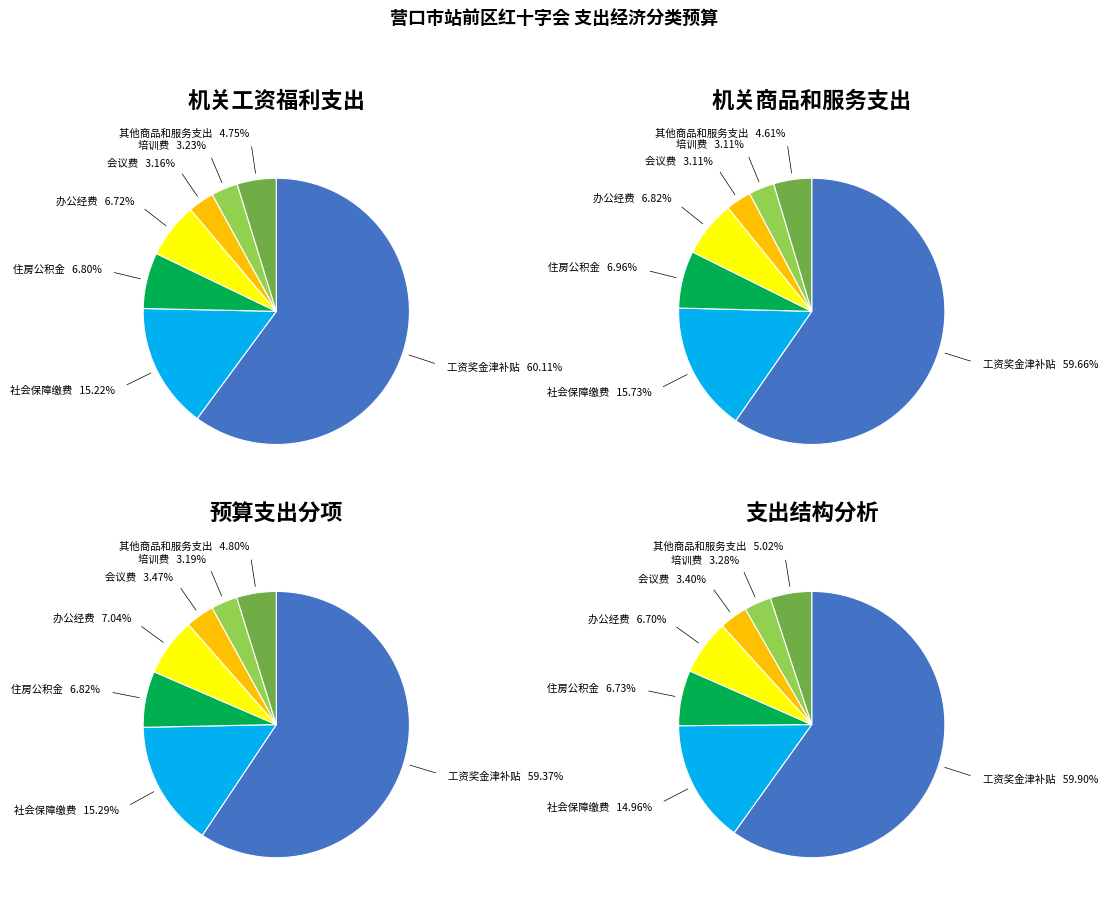

Does 社会保障缴费 account for over 50% of the chart?

No